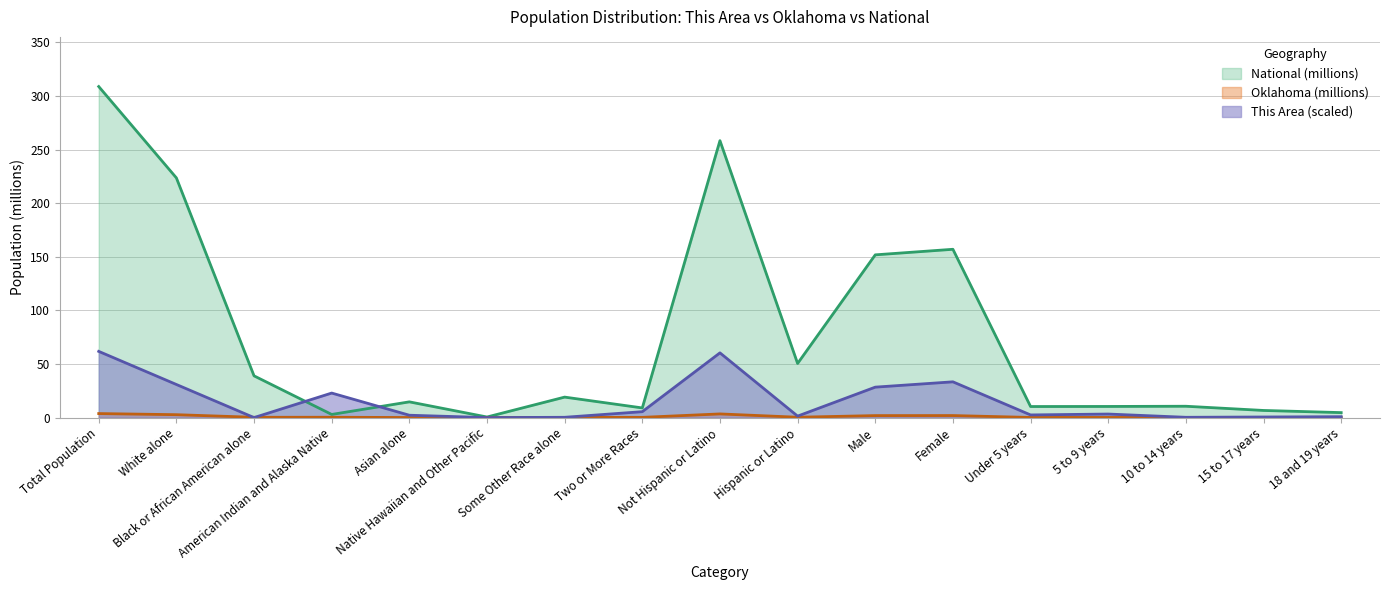

The value of Oklahoma at 5 to 9 years is 0.1. True or false?

True